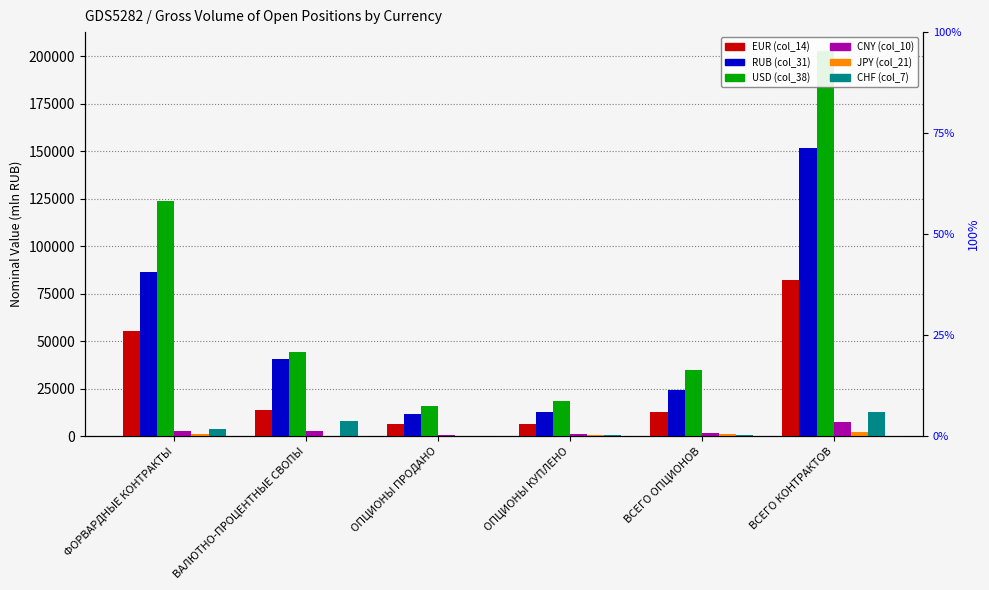

Reading left to right, list all the values displayed in this chart.

EUR (col_14): 55309.1	13905.5	6352.1	6589.2	12941.3	82155.8
RUB (col_31): 86553.3	40614.1	11932.5	12706.8	24639.3	151806.7
USD (col_38): 123669.8	44217.2	15930.1	18736.1	34666.2	202553.2
CNY (col_10): 2947.2	2805.3	638.9	1212.5	1851.4	7603.9
JPY (col_21): 1122.0	275.0	435.9	699.5	1135.4	2532.4
CHF (col_7): 3698.3	7971.2	201.0	743.0	944.0	12613.6